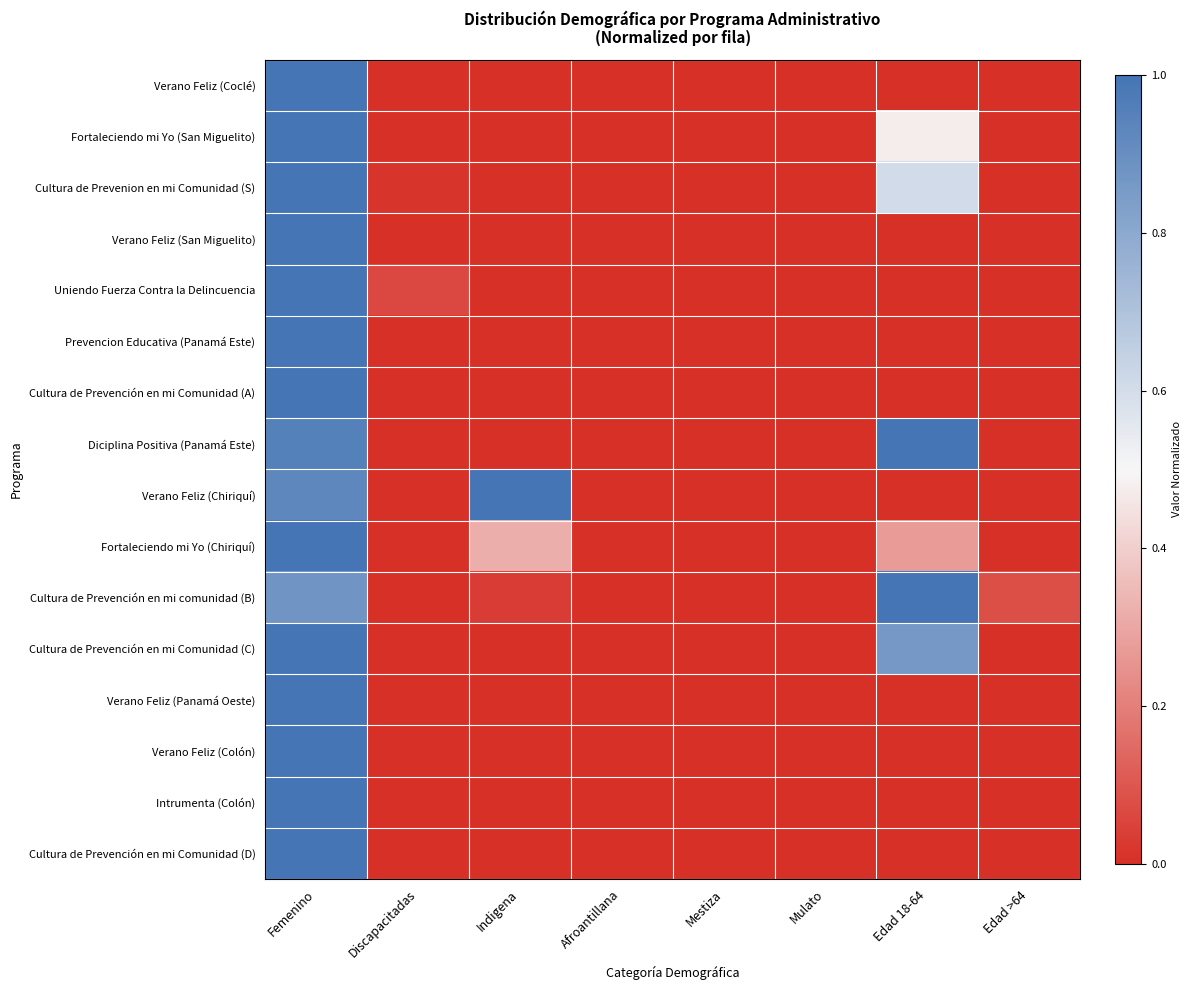

Reading left to right, what are all the values shown in this chart?

Verano Feliz (Coclé): Femenino=1.0	Discapacitadas=0.0	Indigena=0.0	Afroantillana=0.0	Mestiza=0.0	Mulato=0.0	Edad 18-64=0.0	Edad >64=0.0
Fortaleciendo mi Yo (San Miguelito): Femenino=1.0	Discapacitadas=0.0	Indigena=0.0	Afroantillana=0.0	Mestiza=0.0	Mulato=0.0	Edad 18-64=0.5	Edad >64=0.0
Cultura de Prevenion en mi Comunidad (S): Femenino=1.0	Discapacitadas=0.0	Indigena=0.0	Afroantillana=0.0	Mestiza=0.0	Mulato=0.0	Edad 18-64=0.6	Edad >64=0.0
Verano Feliz (San Miguelito): Femenino=1.0	Discapacitadas=0.0	Indigena=0.0	Afroantillana=0.0	Mestiza=0.0	Mulato=0.0	Edad 18-64=0.0	Edad >64=0.0
Uniendo Fuerza Contra la Delincuencia: Femenino=1.0	Discapacitadas=0.1	Indigena=0.0	Afroantillana=0.0	Mestiza=0.0	Mulato=0.0	Edad 18-64=0.0	Edad >64=0.0
Prevencion Educativa (Panamá Este): Femenino=1.0	Discapacitadas=0.0	Indigena=0.0	Afroantillana=0.0	Mestiza=0.0	Mulato=0.0	Edad 18-64=0.0	Edad >64=0.0
Cultura de Prevención en mi Comunidad (A): Femenino=1.0	Discapacitadas=0.0	Indigena=0.0	Afroantillana=0.0	Mestiza=0.0	Mulato=0.0	Edad 18-64=0.0	Edad >64=0.0
Diciplina Positiva (Panamá Este): Femenino=1.0	Discapacitadas=0.0	Indigena=0.0	Afroantillana=0.0	Mestiza=0.0	Mulato=0.0	Edad 18-64=1.0	Edad >64=0.0
Verano Feliz (Chiriquí): Femenino=0.9	Discapacitadas=0.0	Indigena=1.0	Afroantillana=0.0	Mestiza=0.0	Mulato=0.0	Edad 18-64=0.0	Edad >64=0.0
Fortaleciendo mi Yo (Chiriquí): Femenino=1.0	Discapacitadas=0.0	Indigena=0.3	Afroantillana=0.0	Mestiza=0.0	Mulato=0.0	Edad 18-64=0.3	Edad >64=0.0
Cultura de Prevención en mi comunidad (B): Femenino=0.9	Discapacitadas=0.0	Indigena=0.0	Afroantillana=0.0	Mestiza=0.0	Mulato=0.0	Edad 18-64=1.0	Edad >64=0.1
Cultura de Prevención en mi Comunidad (C): Femenino=1.0	Discapacitadas=0.0	Indigena=0.0	Afroantillana=0.0	Mestiza=0.0	Mulato=0.0	Edad 18-64=0.9	Edad >64=0.0
Verano Feliz (Panamá Oeste): Femenino=1.0	Discapacitadas=0.0	Indigena=0.0	Afroantillana=0.0	Mestiza=0.0	Mulato=0.0	Edad 18-64=0.0	Edad >64=0.0
Verano Feliz (Colón): Femenino=1.0	Discapacitadas=0.0	Indigena=0.0	Afroantillana=0.0	Mestiza=0.0	Mulato=0.0	Edad 18-64=0.0	Edad >64=0.0
Intrumenta (Colón): Femenino=1.0	Discapacitadas=0.0	Indigena=0.0	Afroantillana=0.0	Mestiza=0.0	Mulato=0.0	Edad 18-64=0.0	Edad >64=0.0
Cultura de Prevención en mi Comunidad (D): Femenino=1.0	Discapacitadas=0.0	Indigena=0.0	Afroantillana=0.0	Mestiza=0.0	Mulato=0.0	Edad 18-64=0.0	Edad >64=0.0